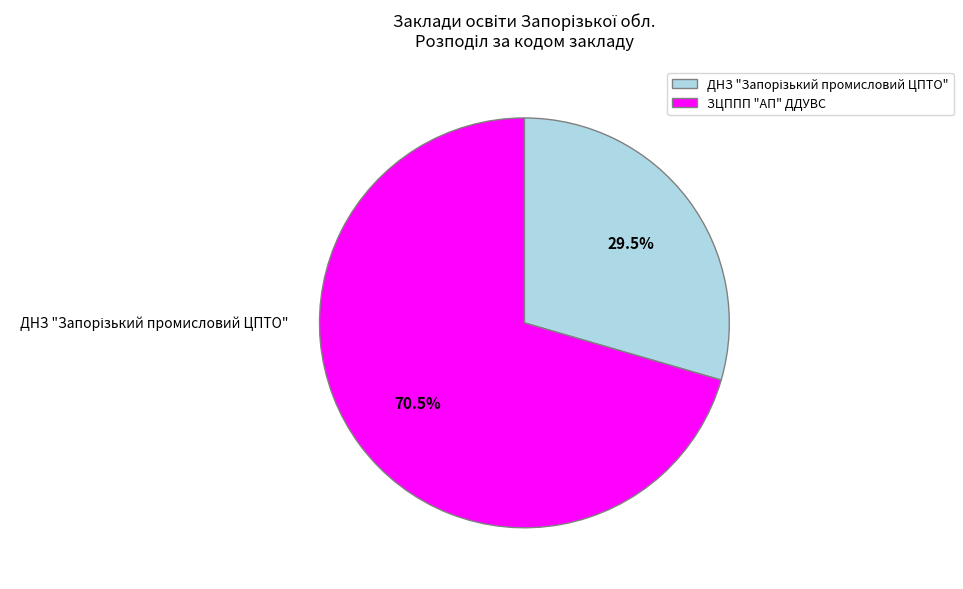

How many segments does this pie chart have?

2